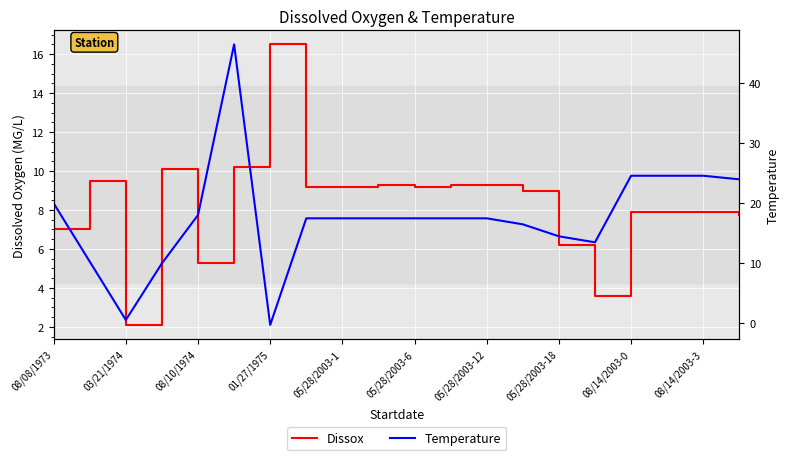

Is it true that Dissox equals 14.6 at 05/28/2003-12?

False